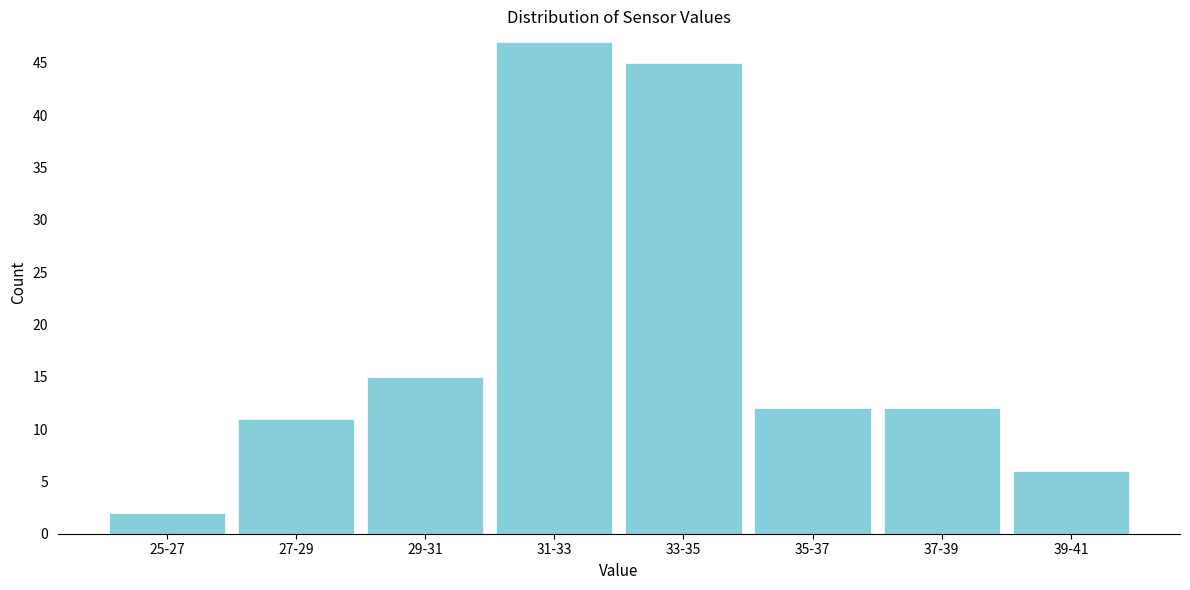

Reading right to left, transcribe all the data shown in this chart.

6	12	12	45	47	15	11	2